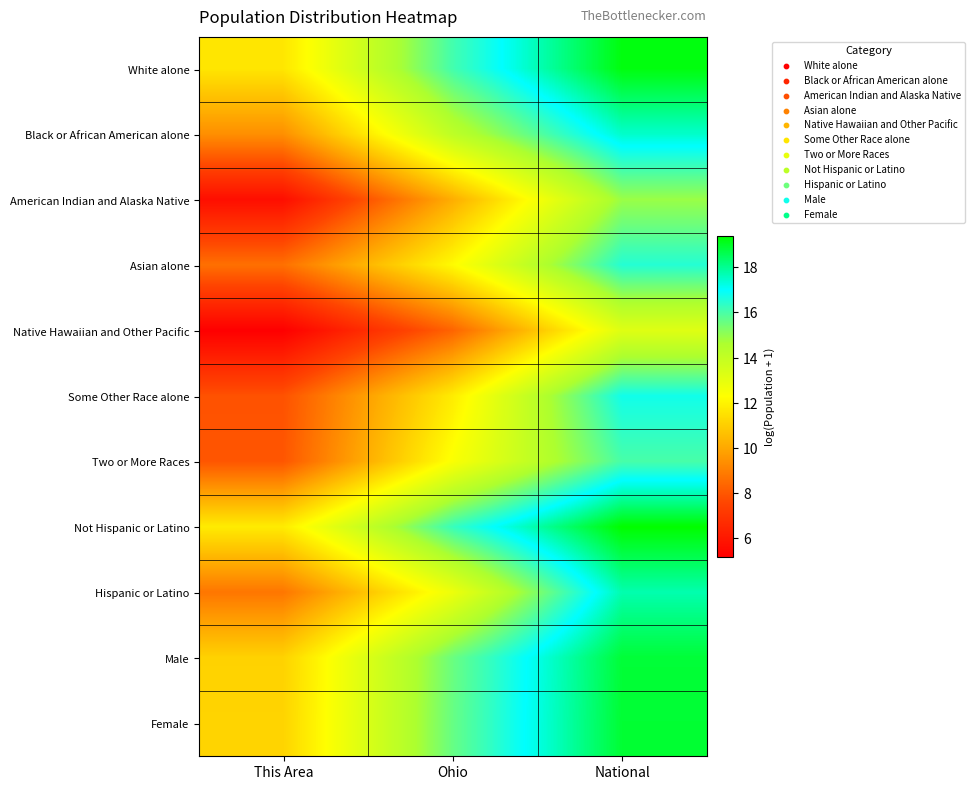

List the series in order of their peak value, highest first.

Not Hispanic or Latino, White alone, Female, Male, Hispanic or Latino, Black or African American alone, Some Other Race alone, Asian alone, Two or More Races, American Indian and Alaska Native, Native Hawaiian and Other Pacific